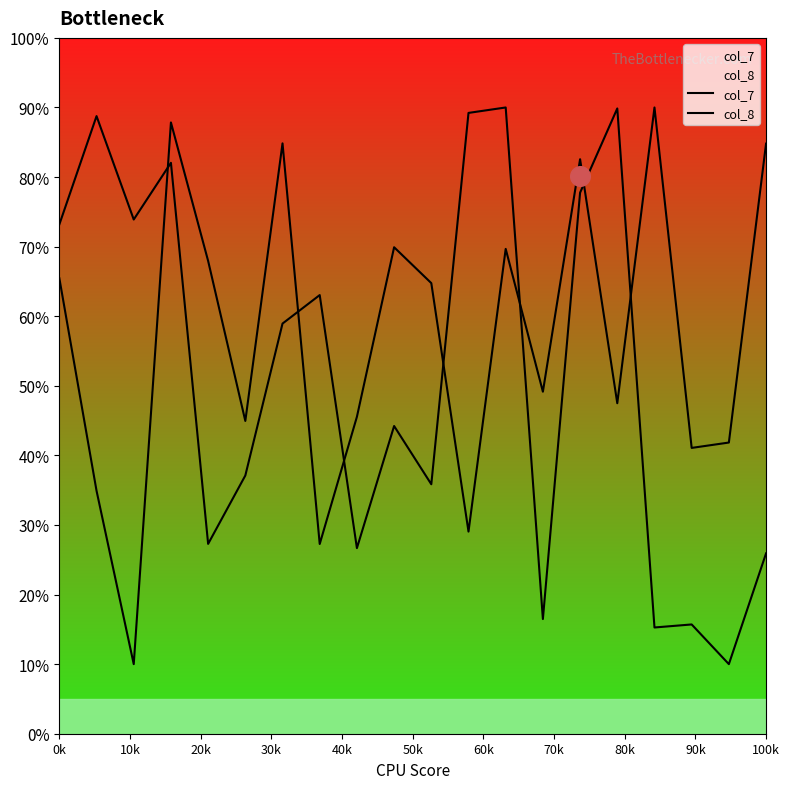

Which series reaches the minimum Y coordinate?

col_7